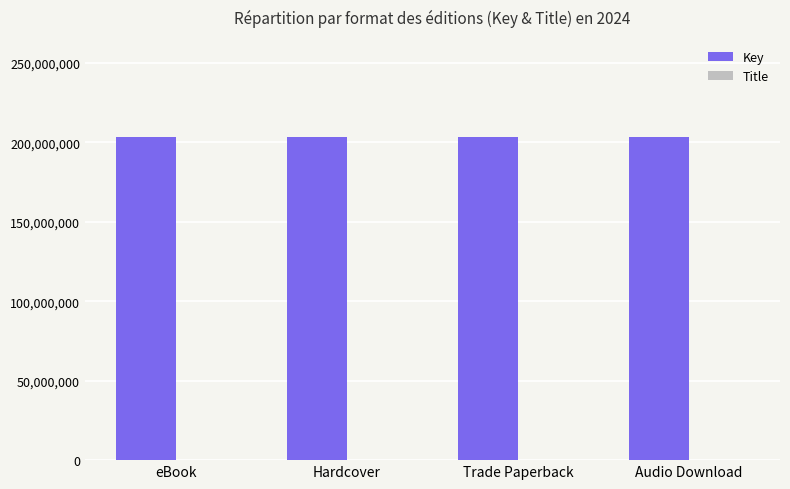

What is the greatest value displayed?

203395664